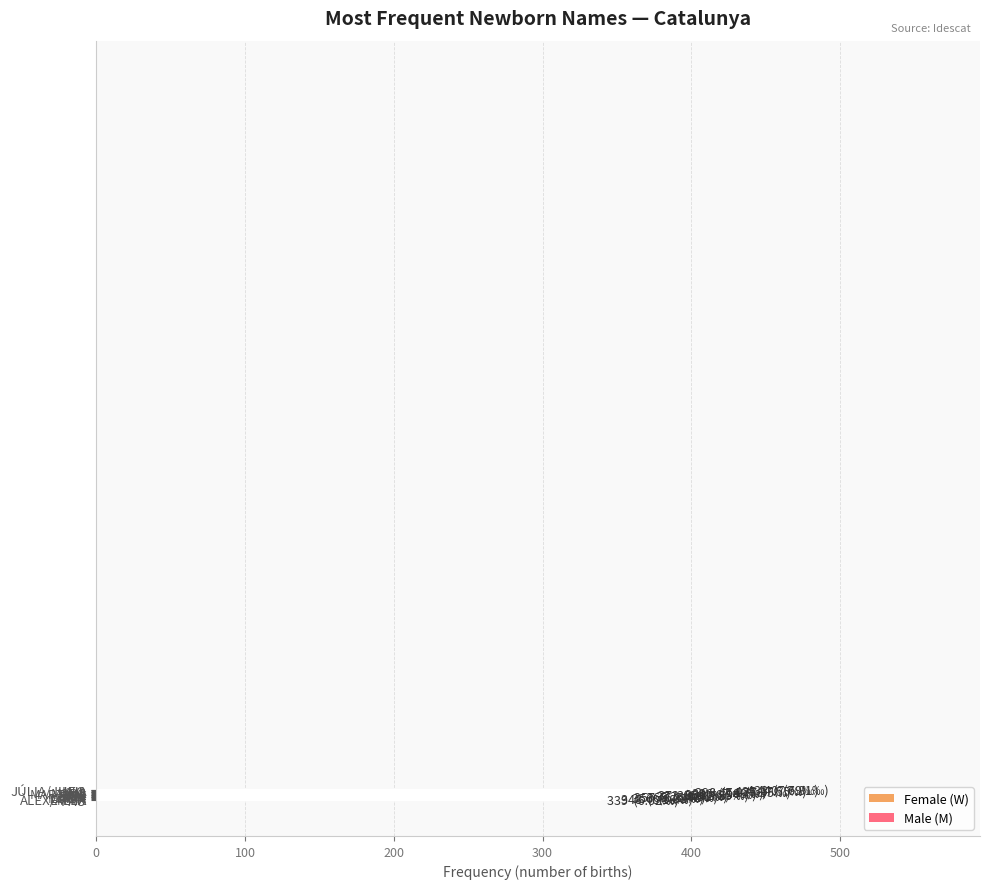

What is the change in value from JÚLIA/JULIA to MARTINA?

-44